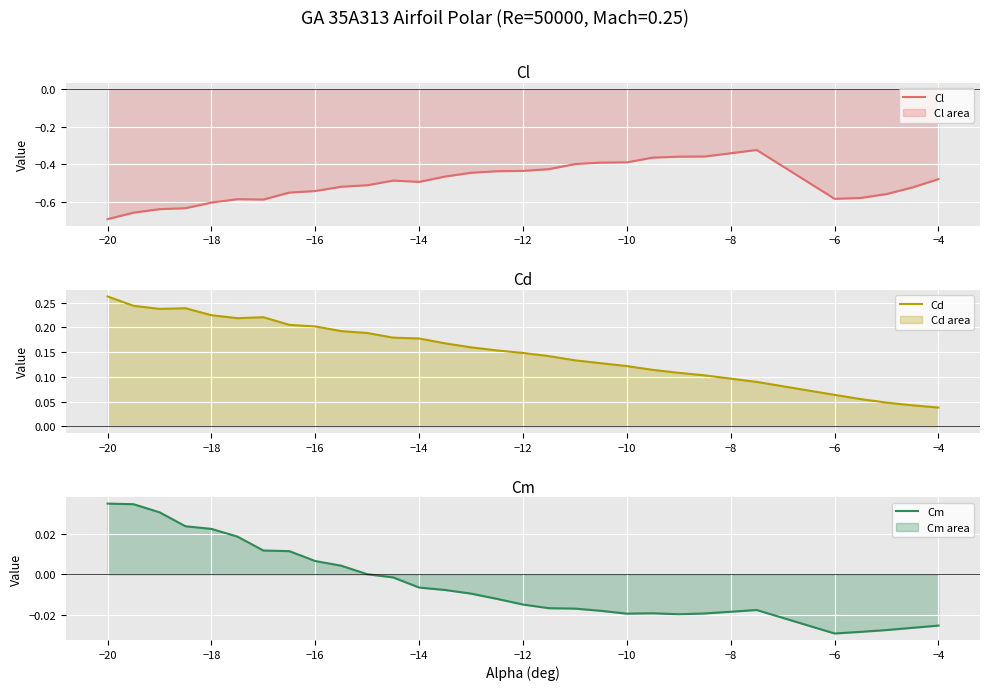

What is the value of the Cd point at the 16th from the left?

0.2